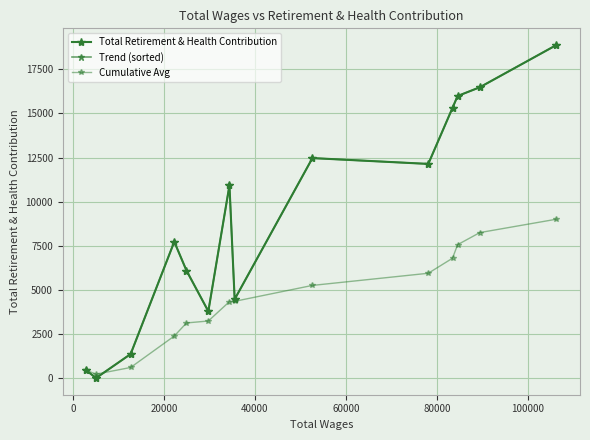

Rank the series by their maximum value, from lowest to highest.

Cumulative Avg, Total Retirement & Health Contribution, Trend (sorted)